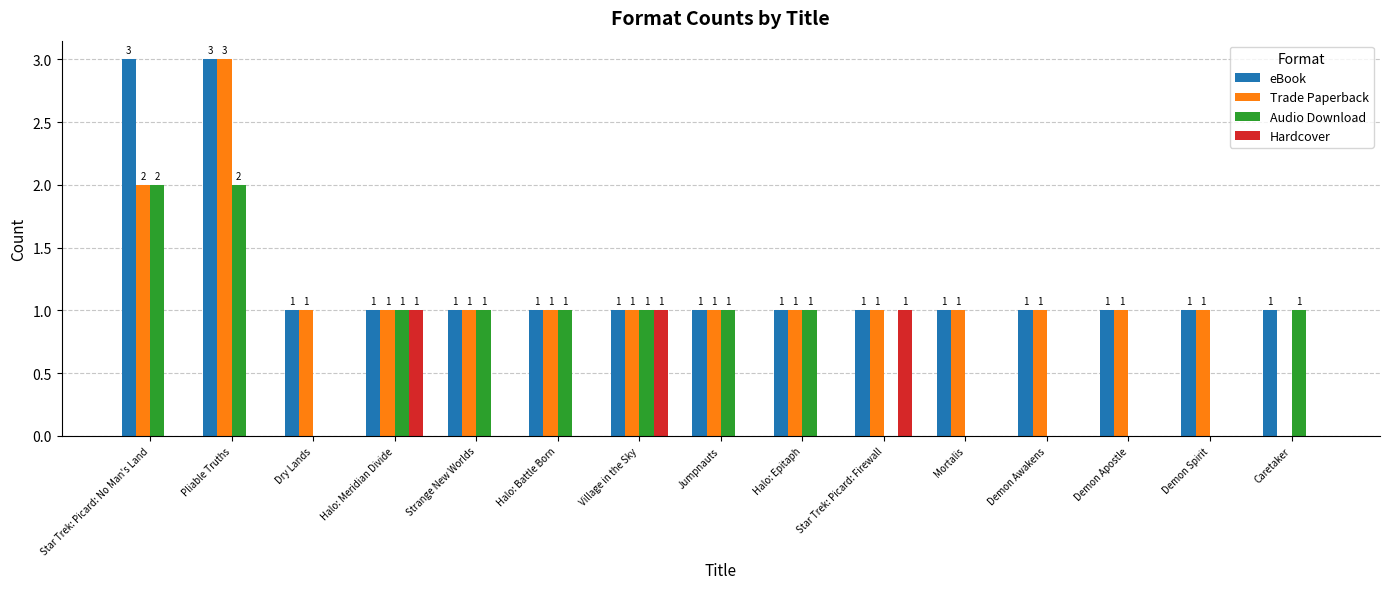

What is the total value across all series at Star Trek: Picard: No Man's Land?

7